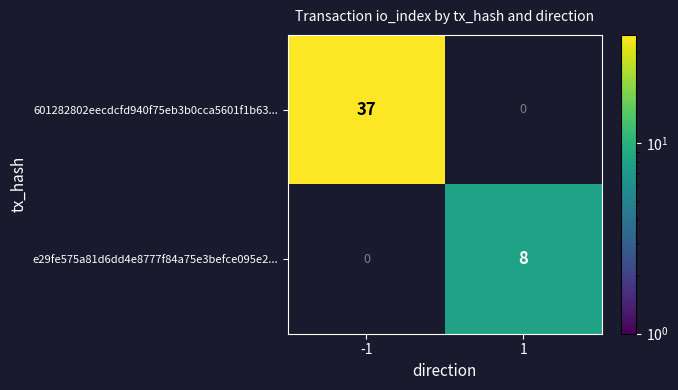

The e29fe575a81d6dd4e8777f84a75e3befce095e2... series shows 8 at 1. True or false?

True